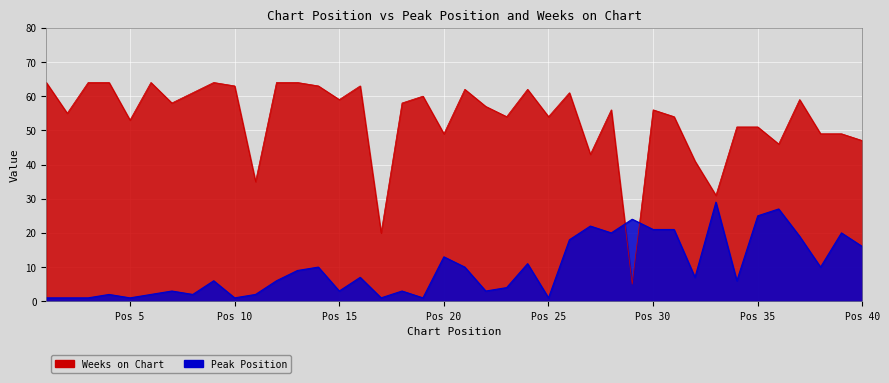

The Peak Position series shows 1 at 18. True or false?

False